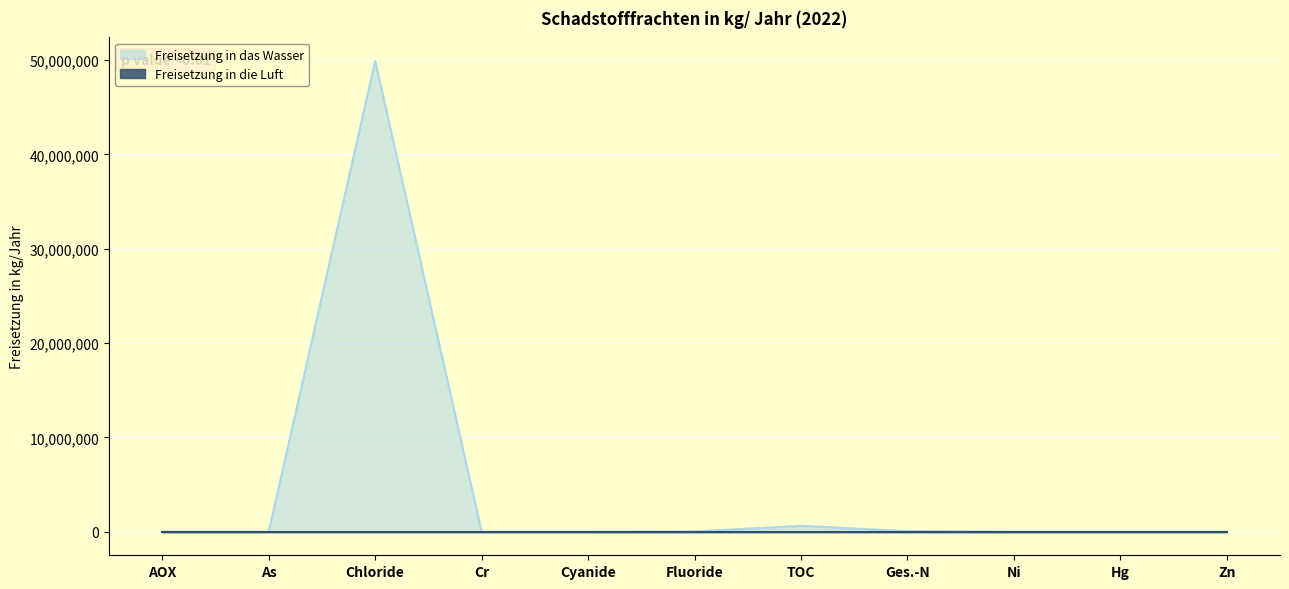

What position from the left is AOX?

1